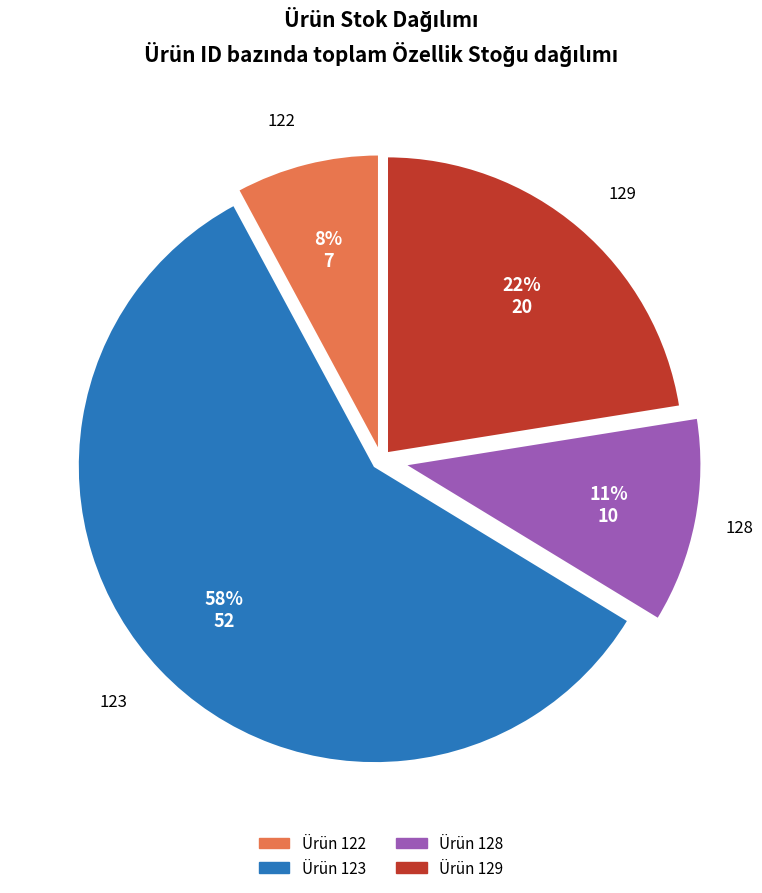

To the nearest percent, what is the difference between the largest and smallest slice percentages?

51%